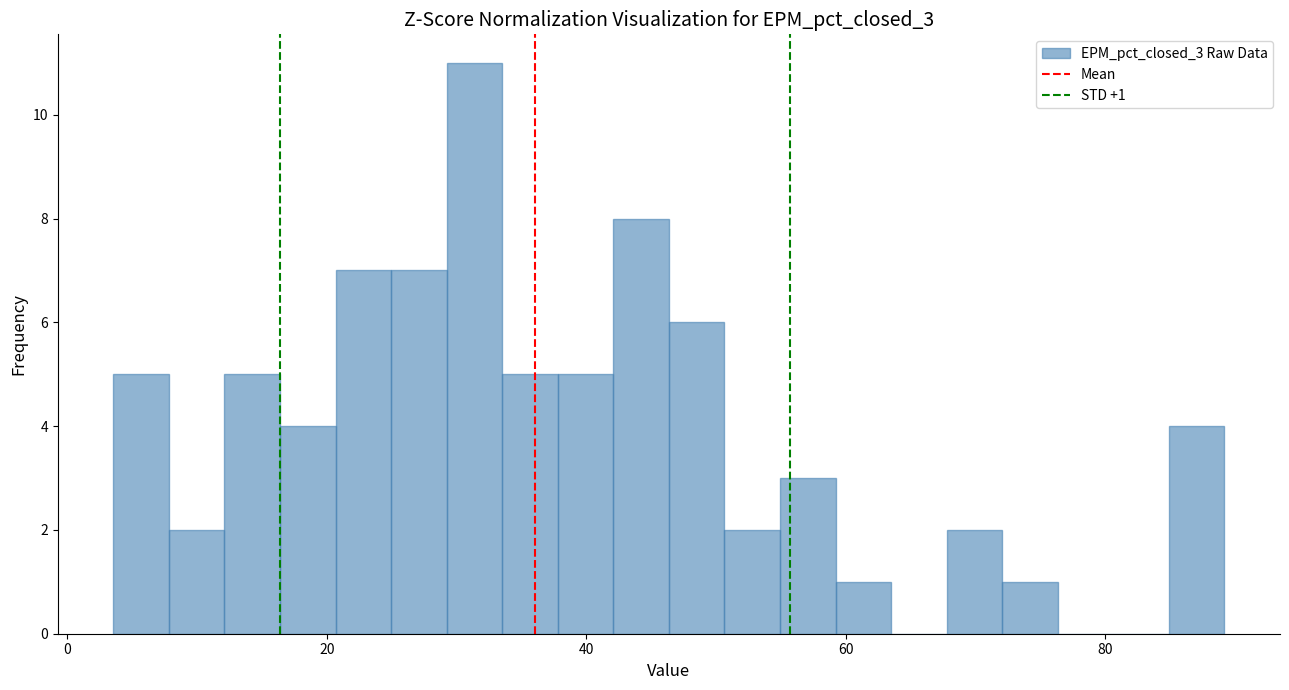

Around what value on the x-axis is the tallest bar? Give the approximate position of its centre, as read against the axis.

32